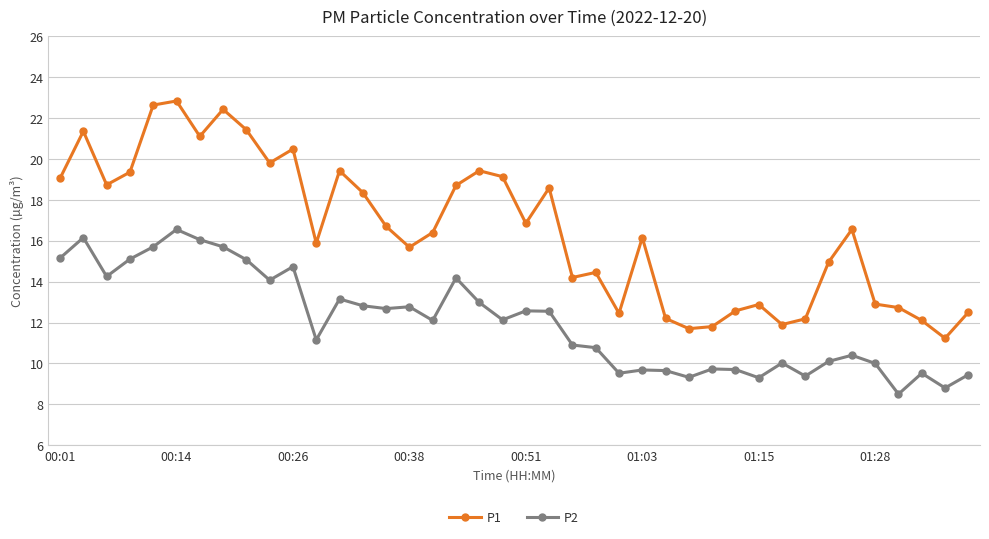

How many series are shown in this chart?

2